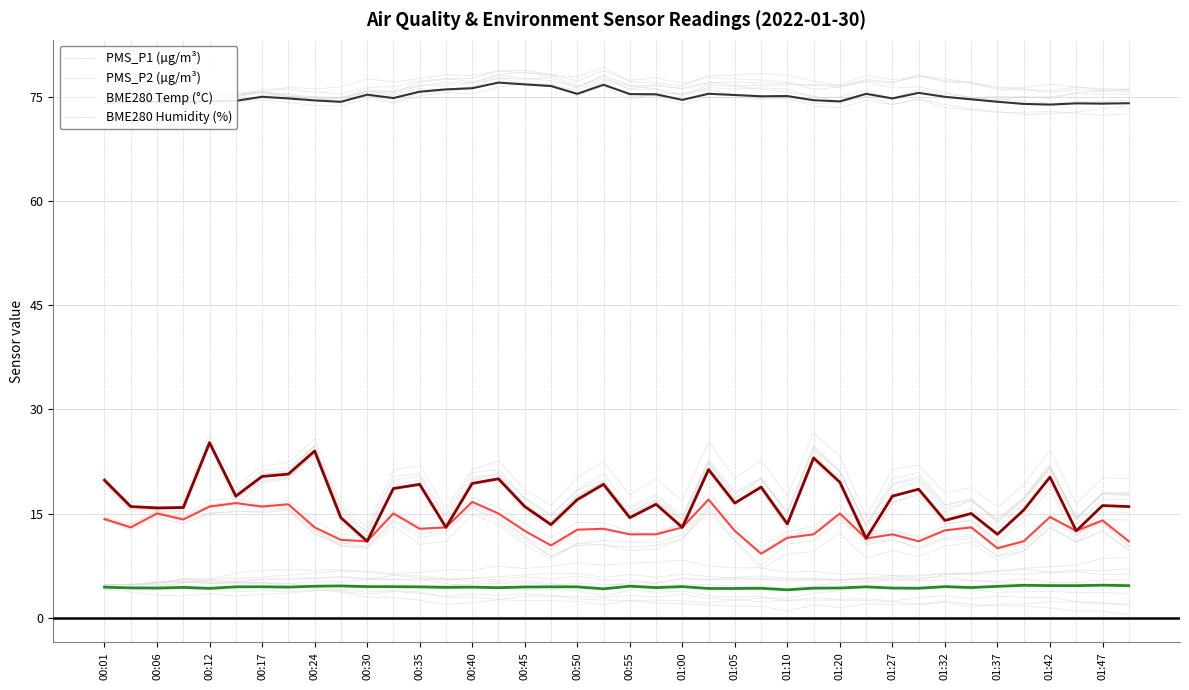

True or false: BME280_humidity and BME280_temperature intersect in this chart.

False